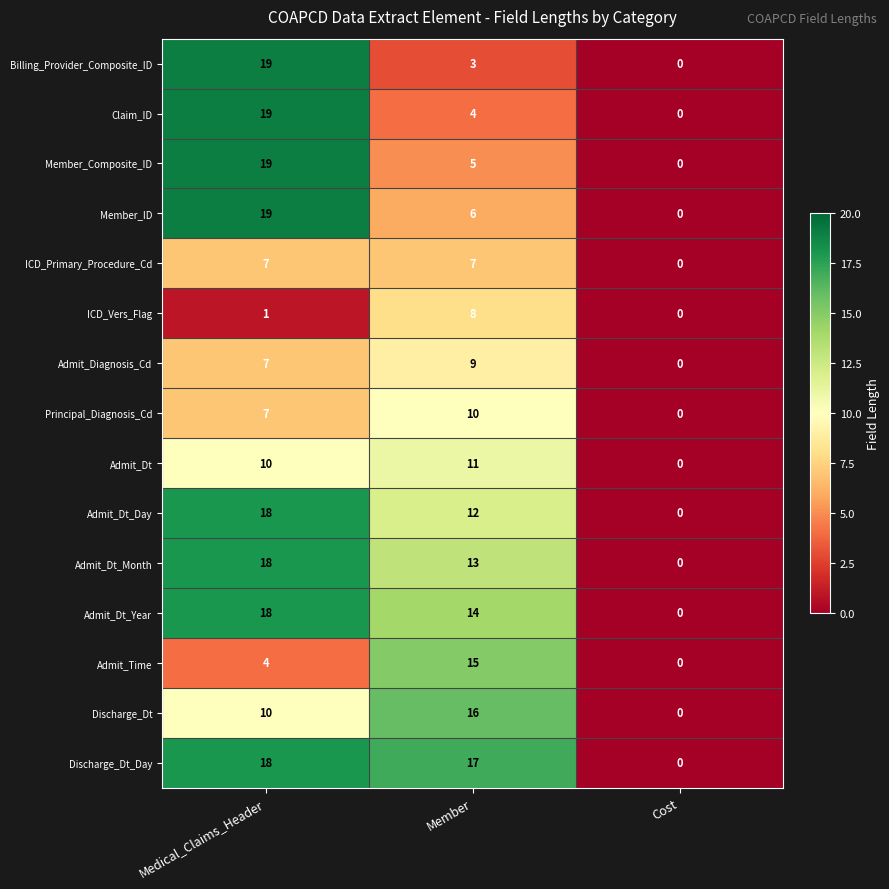

Count the number of categories in the chart.

3